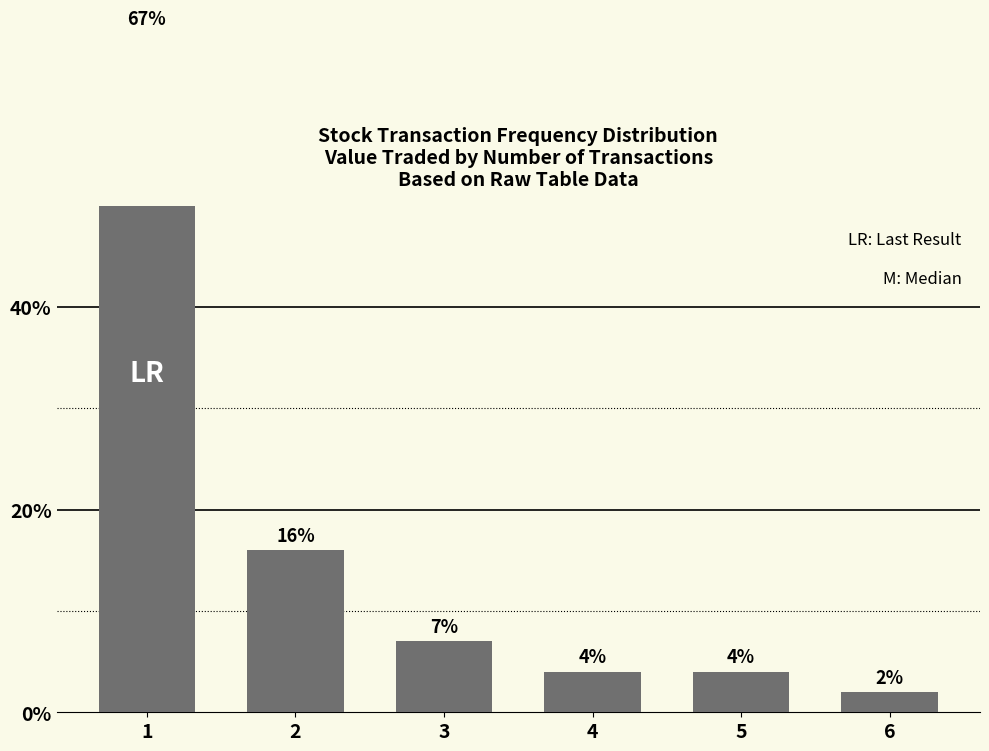

Reading right to left, what are all the values shown in this chart?

6=2	5=4	4=4	3=7	2=16	1=67